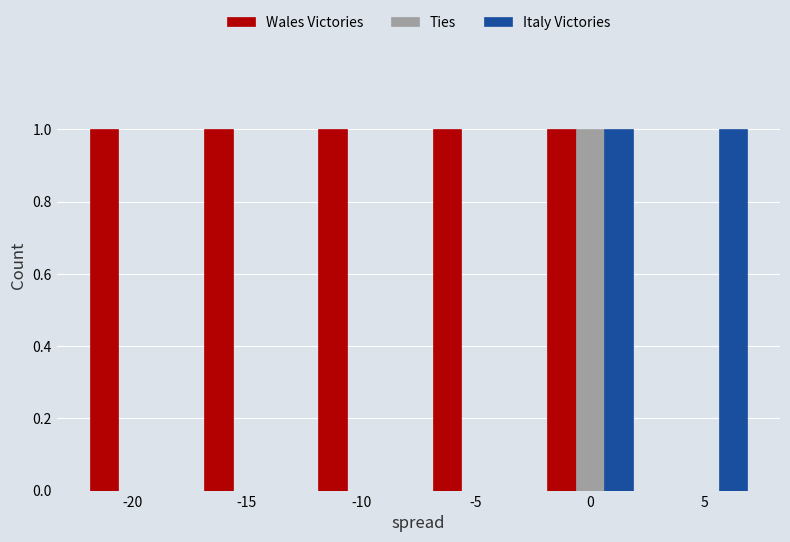

How many groups of bars are there?

6